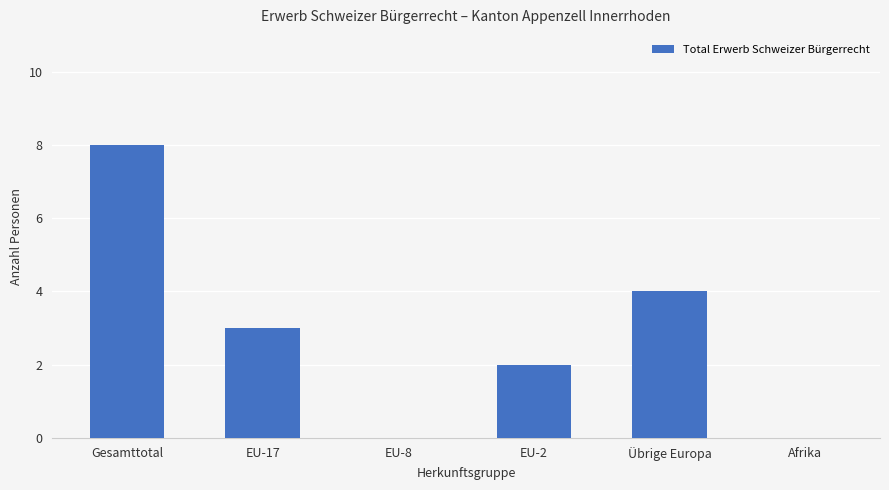

What is the sum of all values?

17